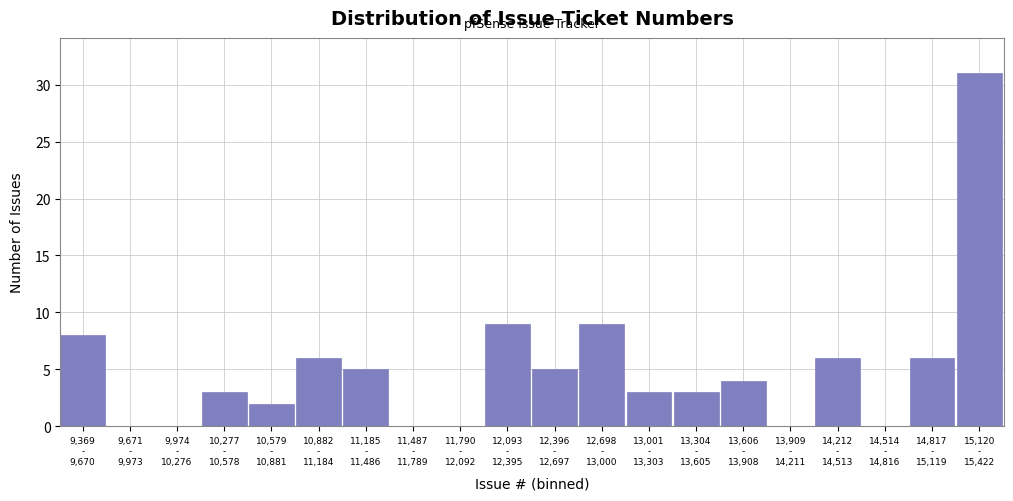

What is the greatest value displayed?

31